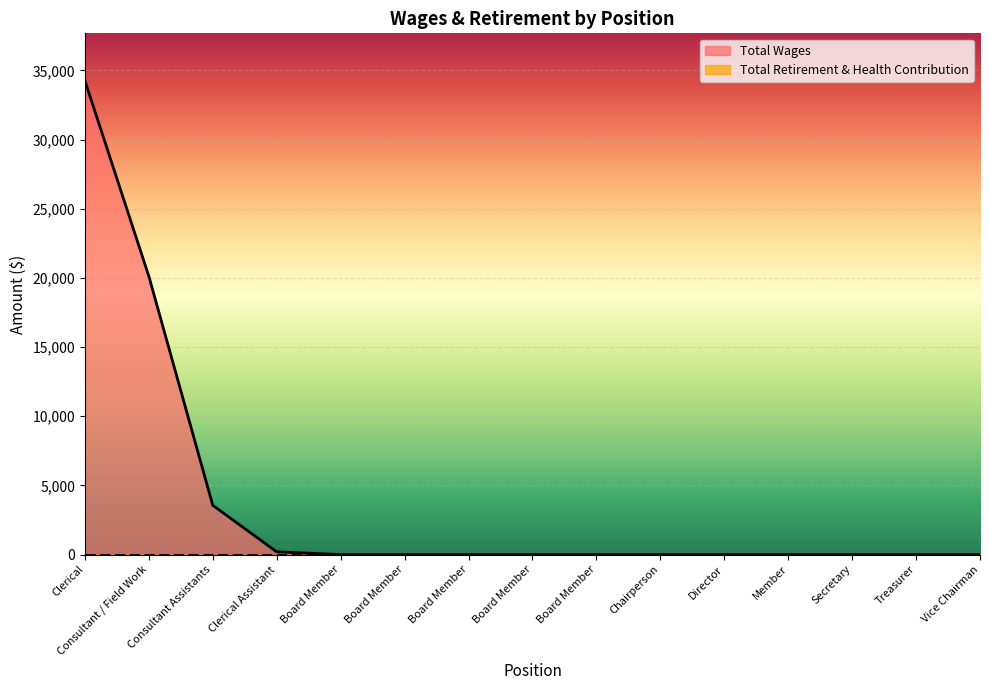

The chart shows a value of 0 at Secretary. True or false?

True